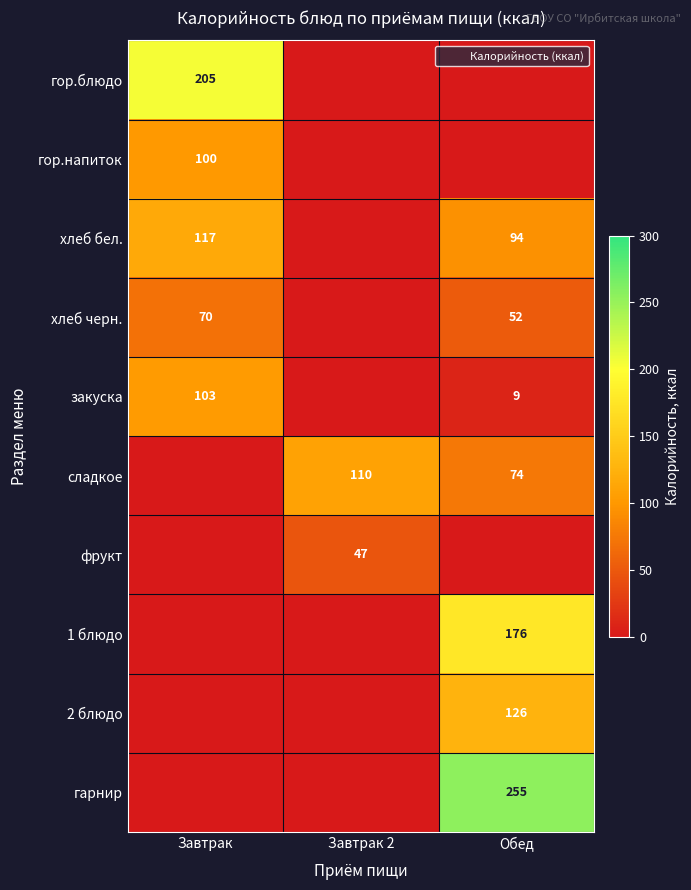

Rank the series at Обед from highest to lowest value.

гарнир, 1 блюдо, 2 блюдо, хлеб бел., сладкое, хлеб черн., закуска, гор.блюдо, гор.напиток, фрукт